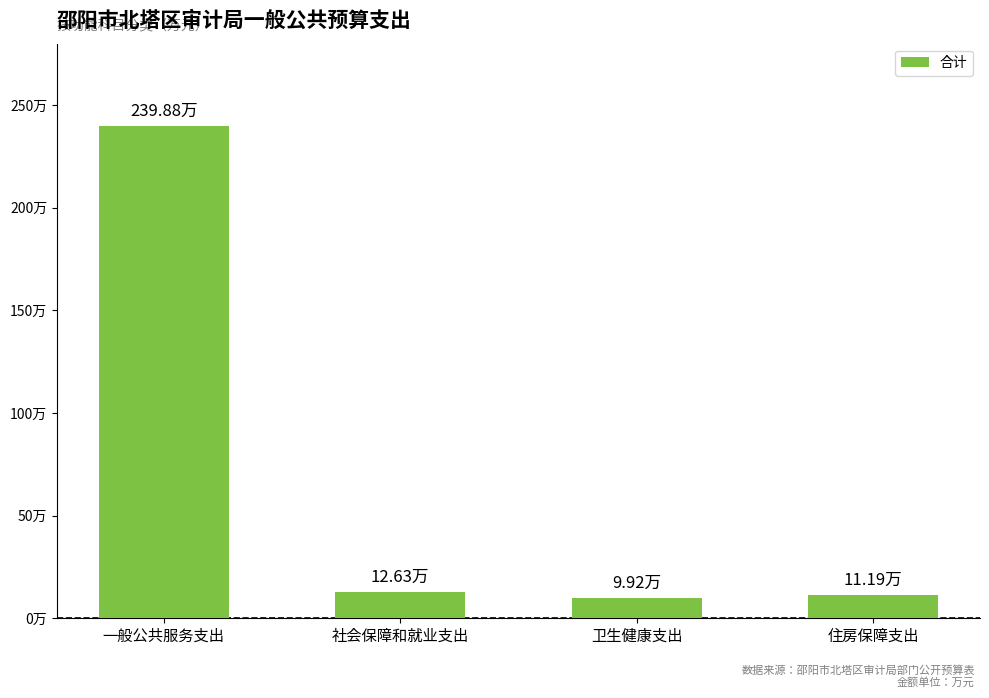

Rank the categories by value from highest to lowest.

一般公共服务支出, 社会保障和就业支出, 住房保障支出, 卫生健康支出